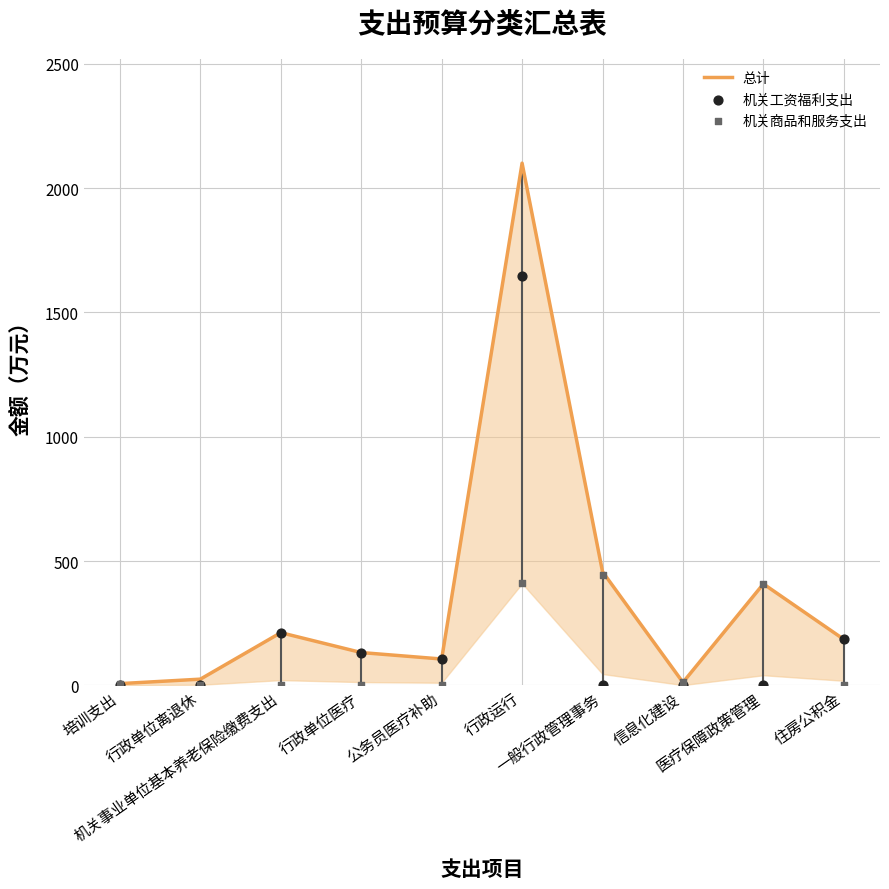

Which series contains the highest Y value?

总计